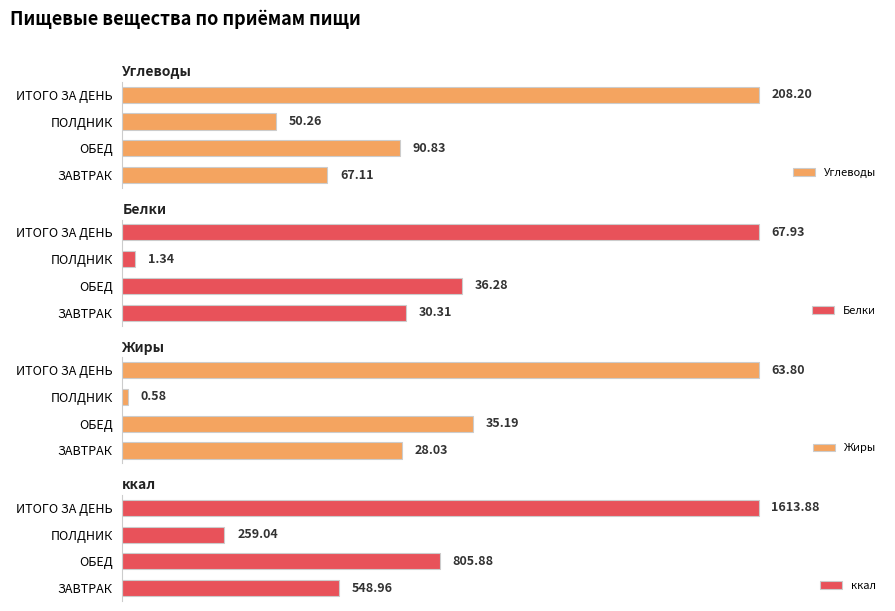

At which label is Углеводы closest to 129?

ОБЕД